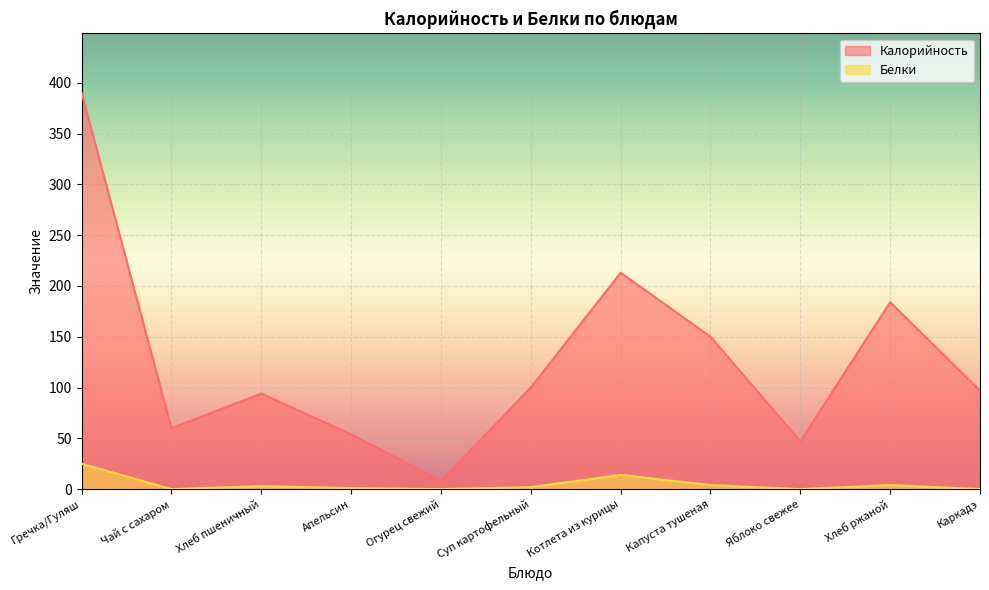

At which label does Белки first exceed 2?

Гречка/Гуляш